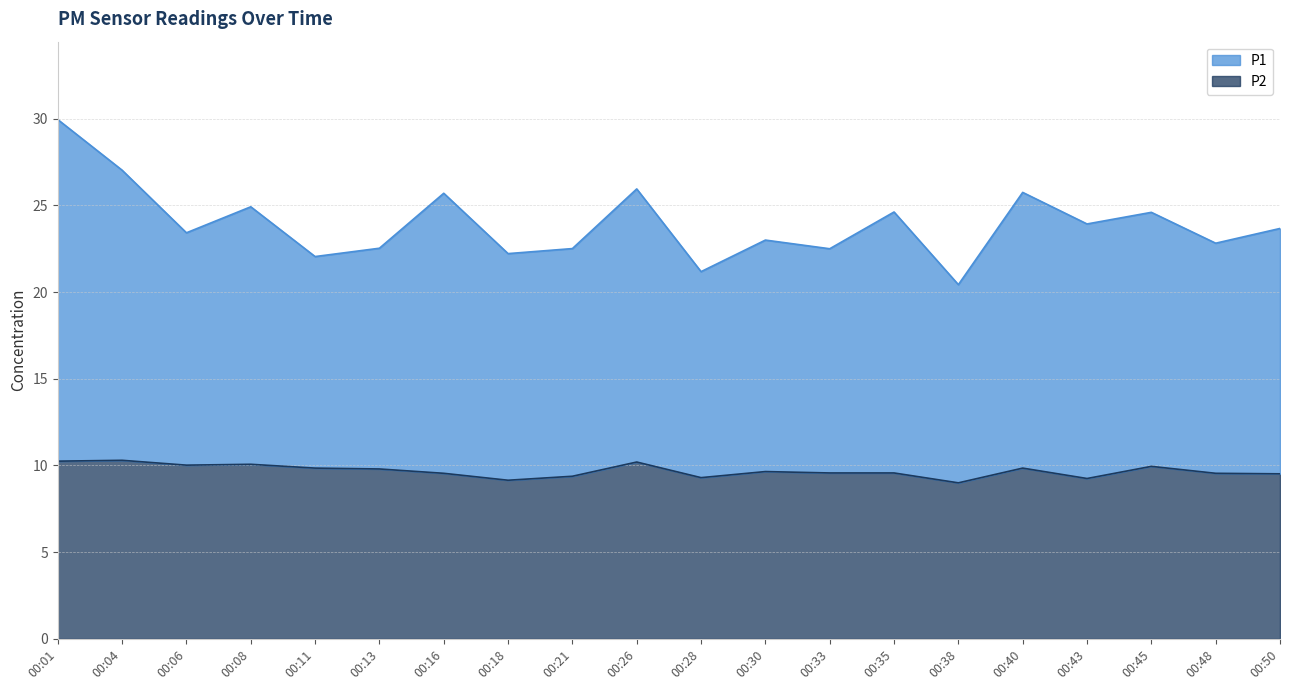

What value does the P1 series have at 00:01?

29.9